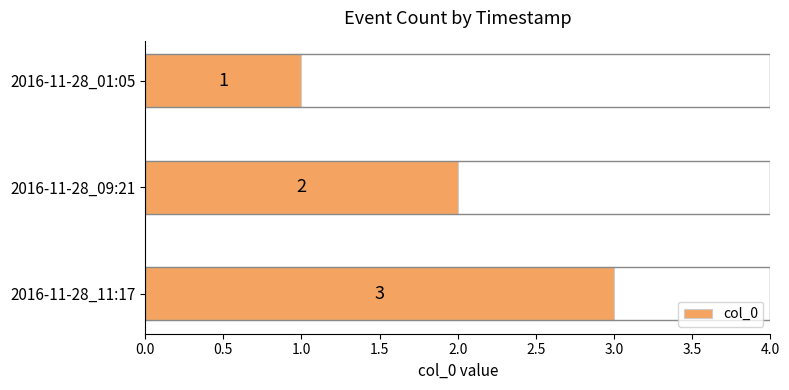

True or false: the data shows 3 at 2016-11-28_11:17.

True